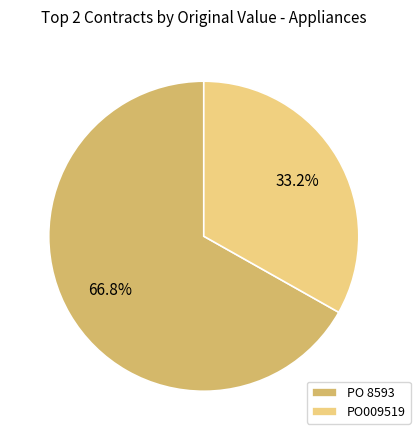

The PO 8593 slice represents 81% of the pie. True or false?

False